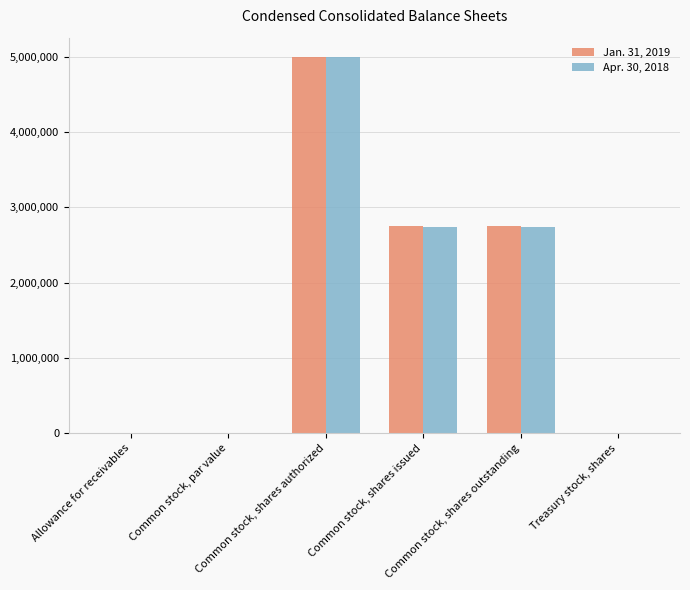

Is it true that Jan. 31, 2019 equals 4362496.7 at Common stock, shares outstanding?

False